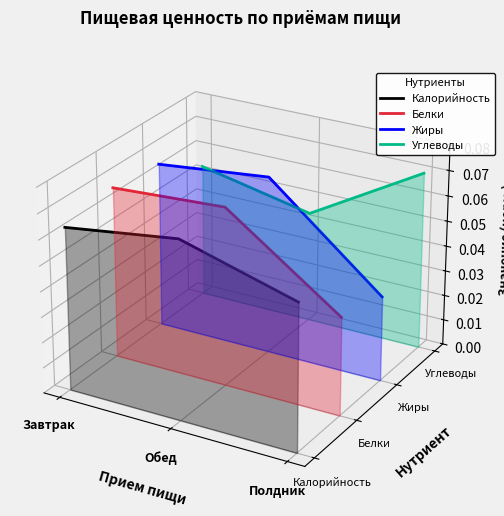

Rank the series by their average value, from highest to lowest.

Углеводы, Жиры, Белки, Калорийность